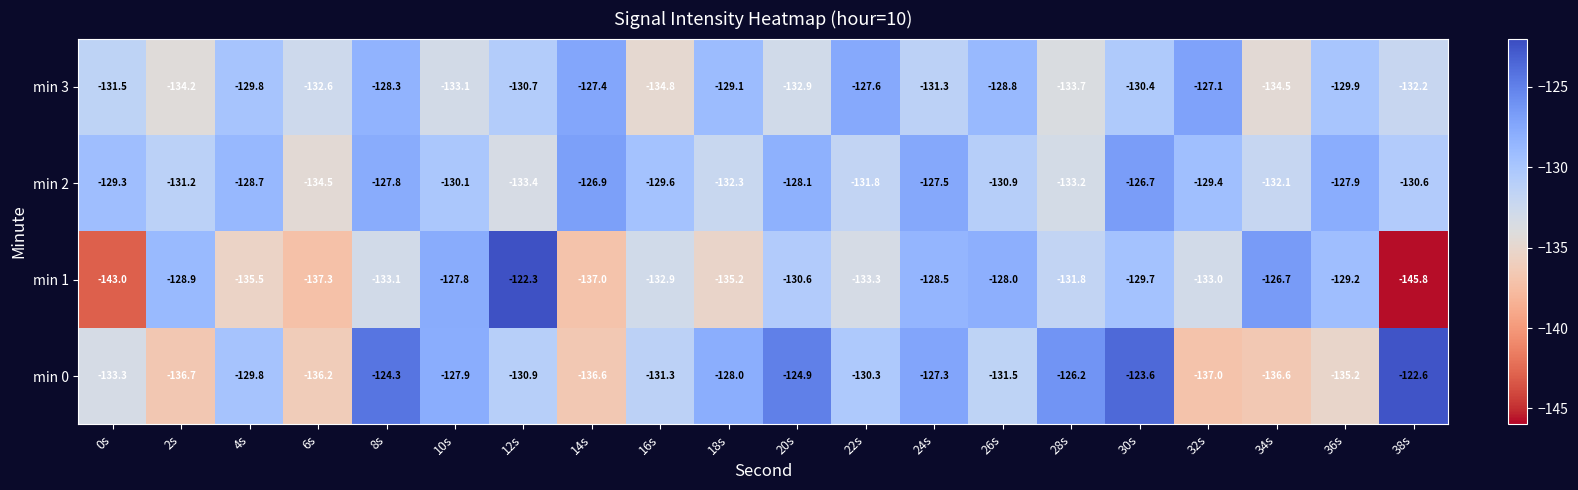

At which category does the chart reach its peak across all series?

12s